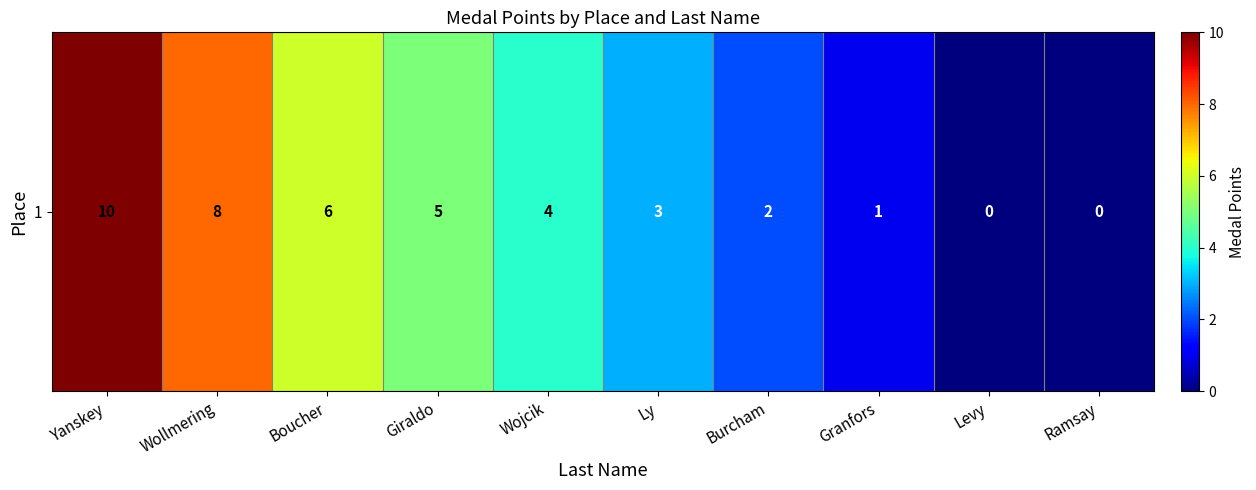

Where is the data nearest to the value 5?

Giraldo